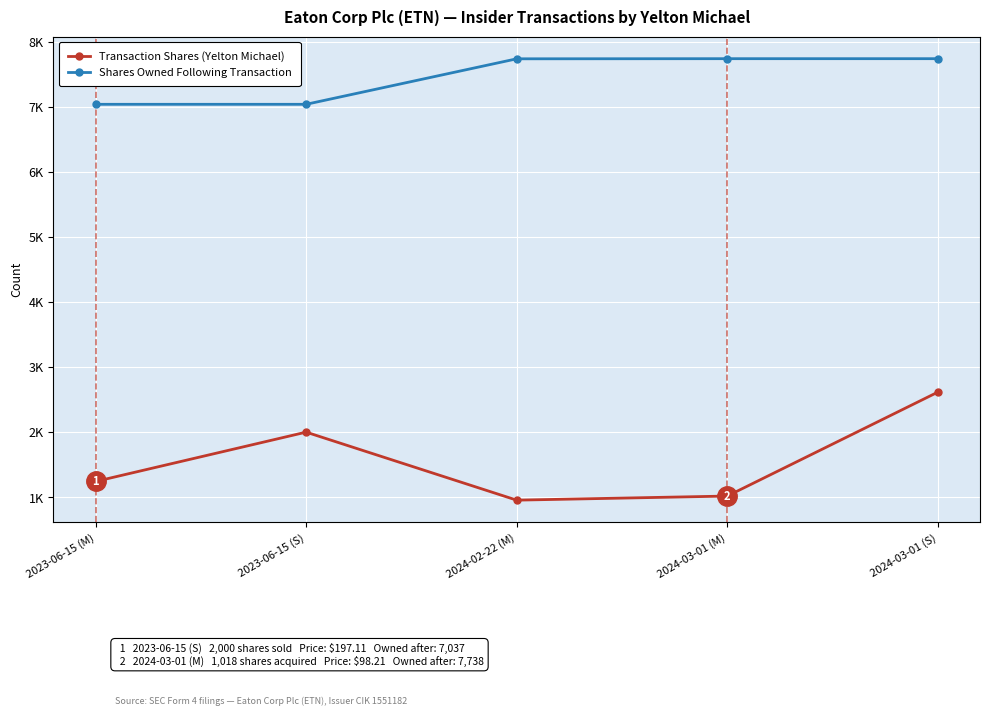

Does the chart have visible grid lines?

Yes